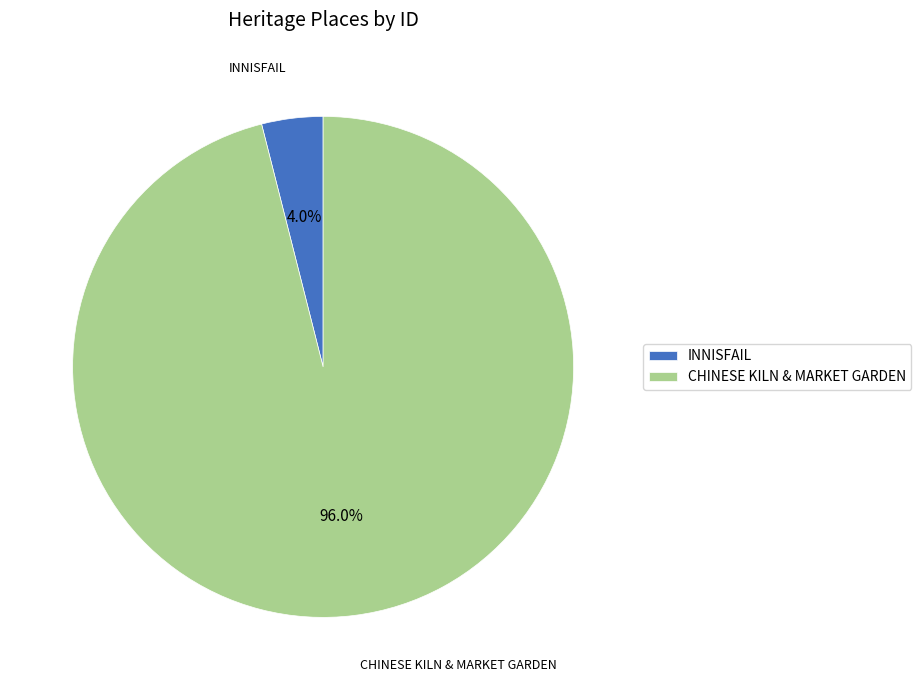

Which slice is the smallest?

INNISFAIL